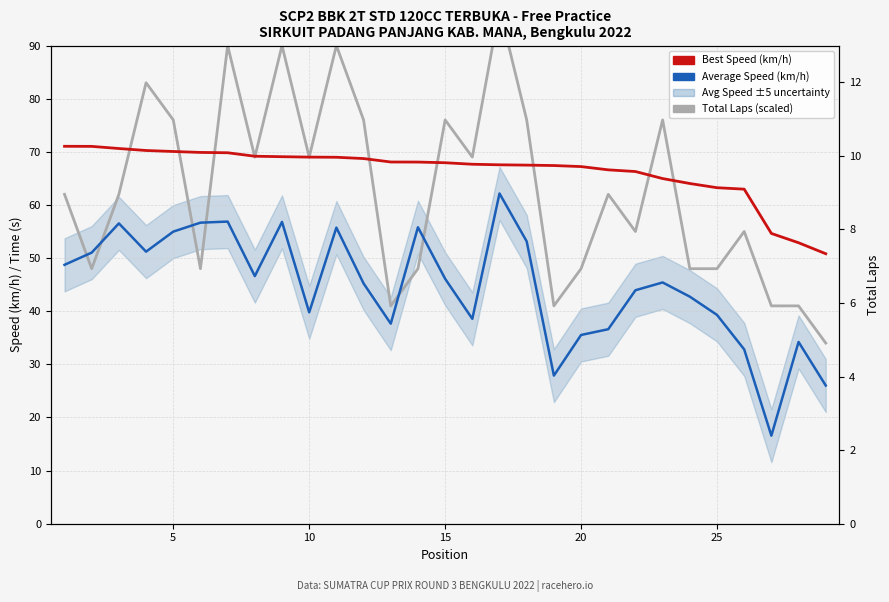

How many categories are shown in the chart?

29